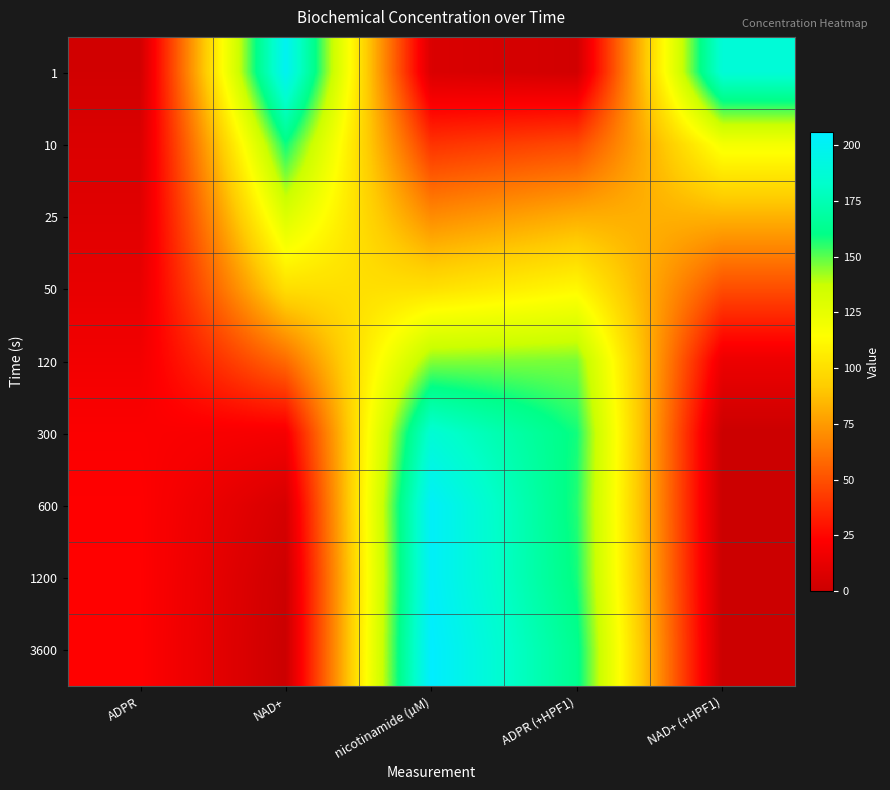

Which category has the highest value across all series?

nicotinamide (µM)